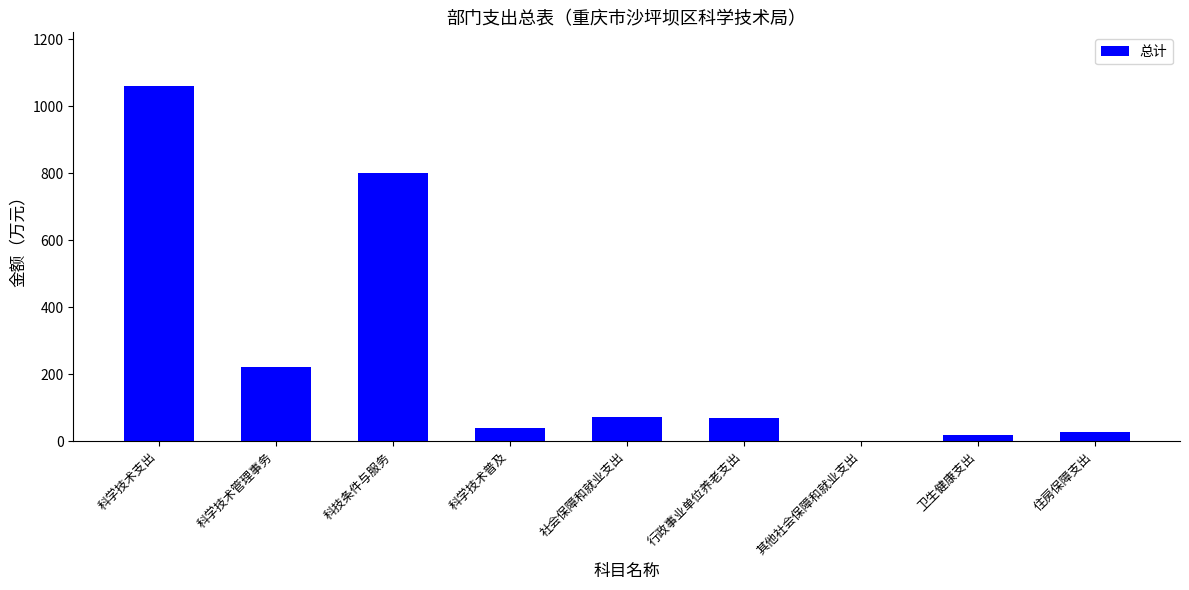

Which has a higher value, 社会保障和就业支出 or 住房保障支出?

社会保障和就业支出